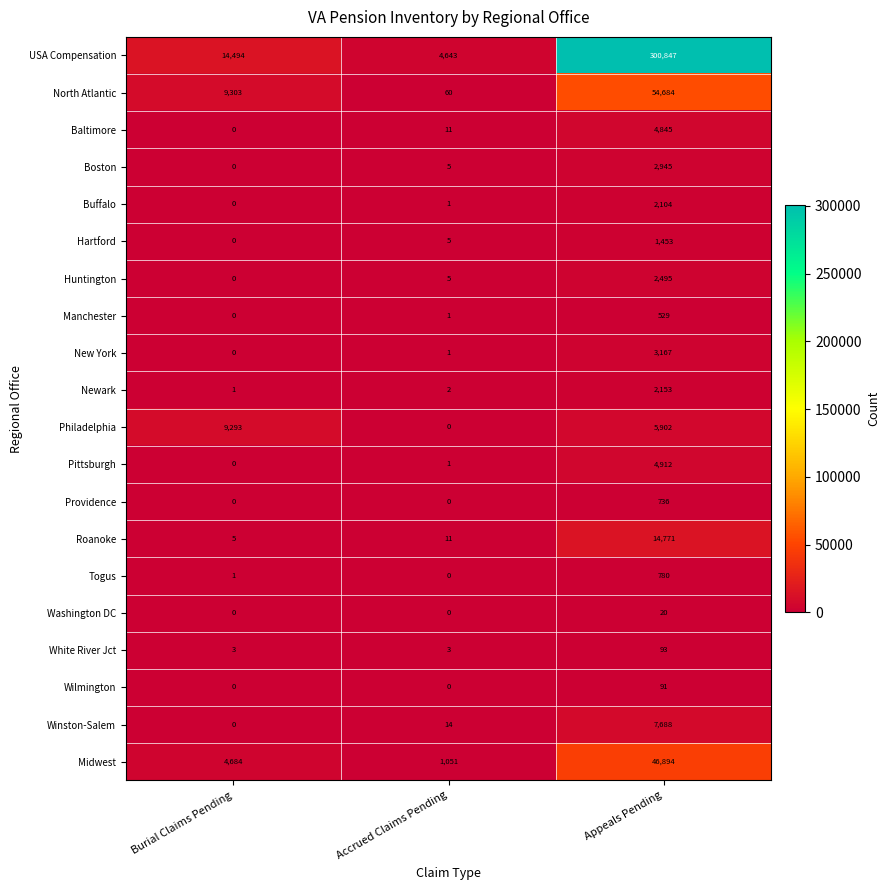

The value of Baltimore at Burial Claims Pending is -3209. True or false?

False